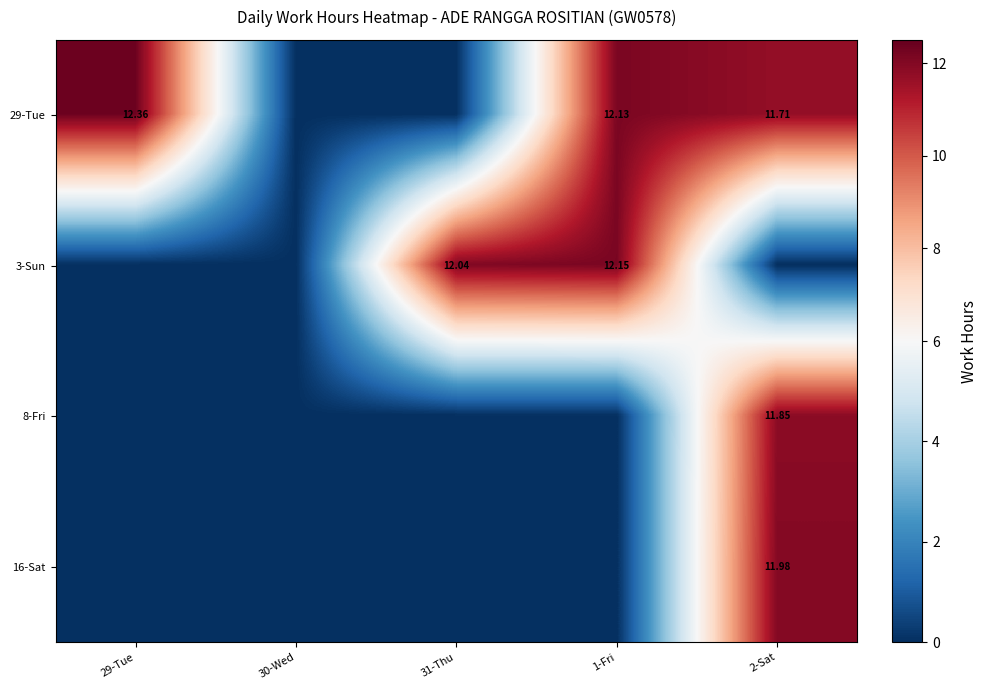

What is the difference between the maximum and minimum values in the 3-Sun series?

12.2